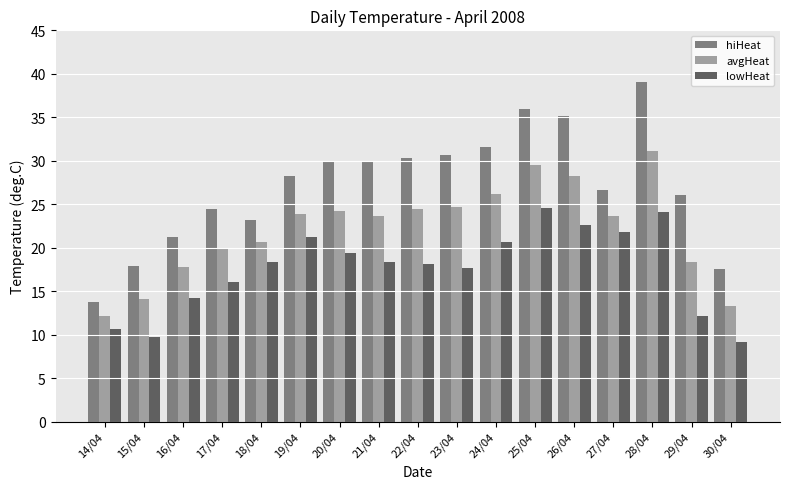

Which series has the widest spread of values?

hiHeat